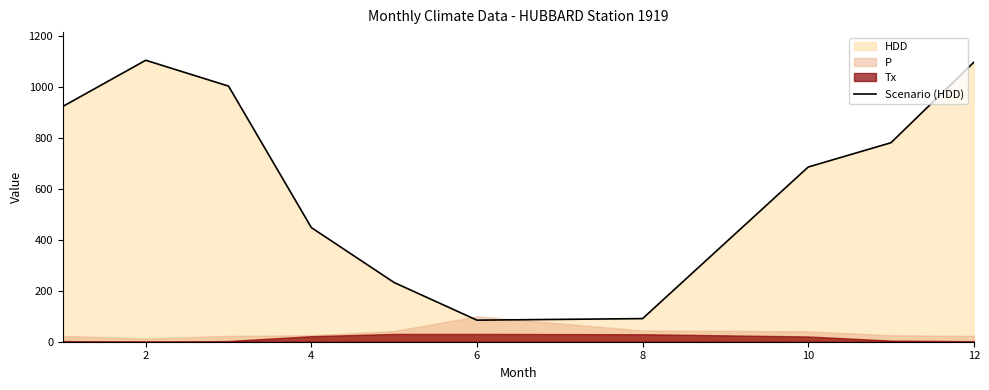

What is the difference between the maximum and second lowest values?

1013.4